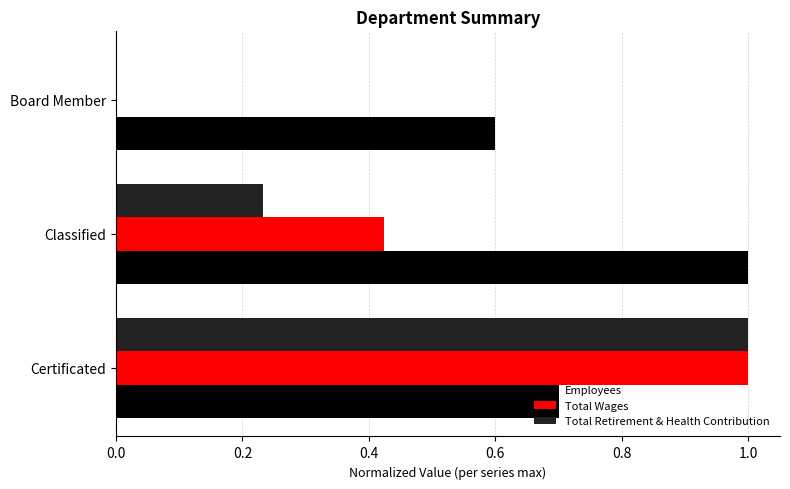

What are all the series names shown in the legend?

Employees, Total Wages, Total Retirement & Health Contribution